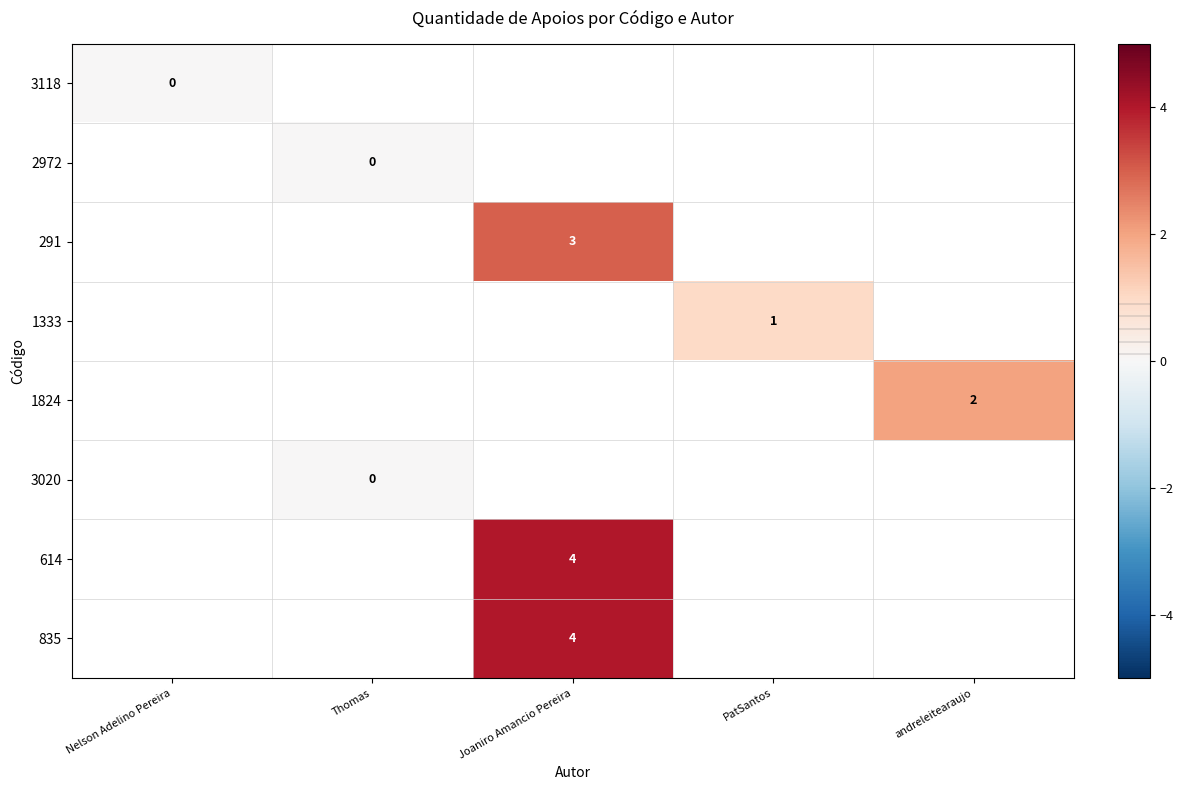

Count the number of categories in the chart.

5